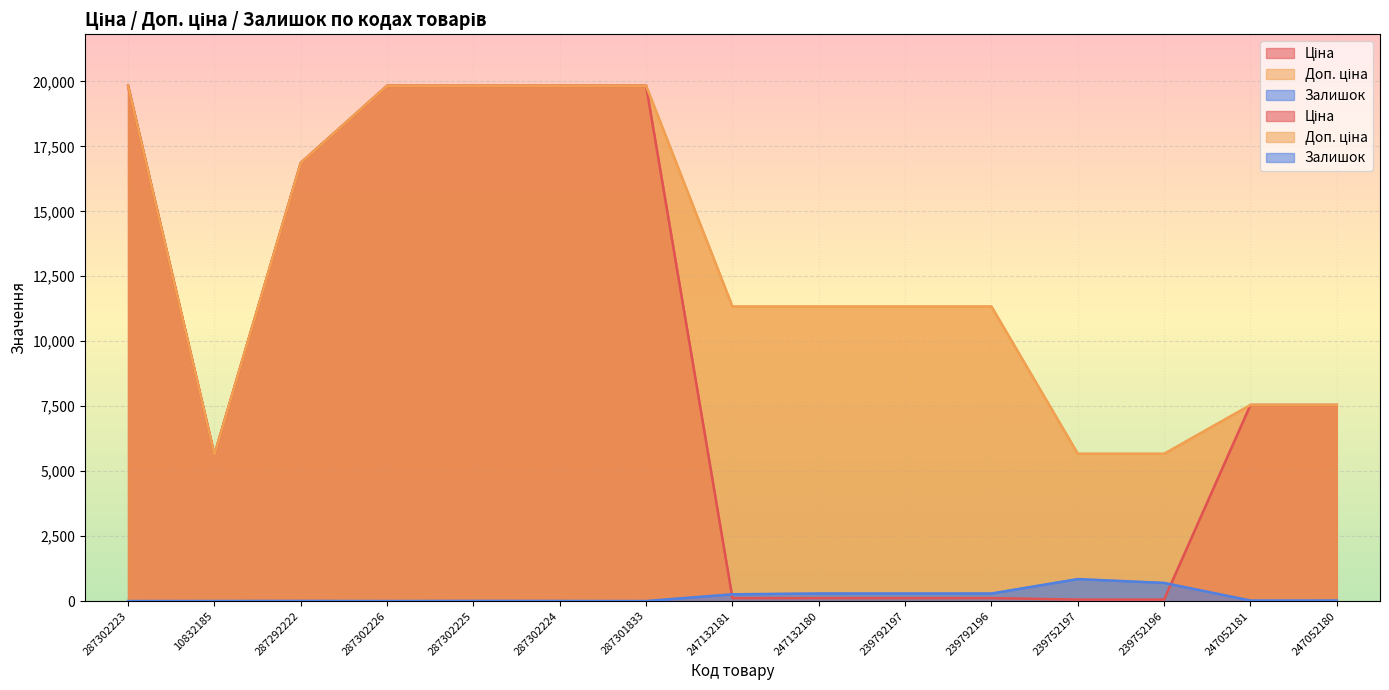

Where is Залишок nearest to the value 422?

247132180